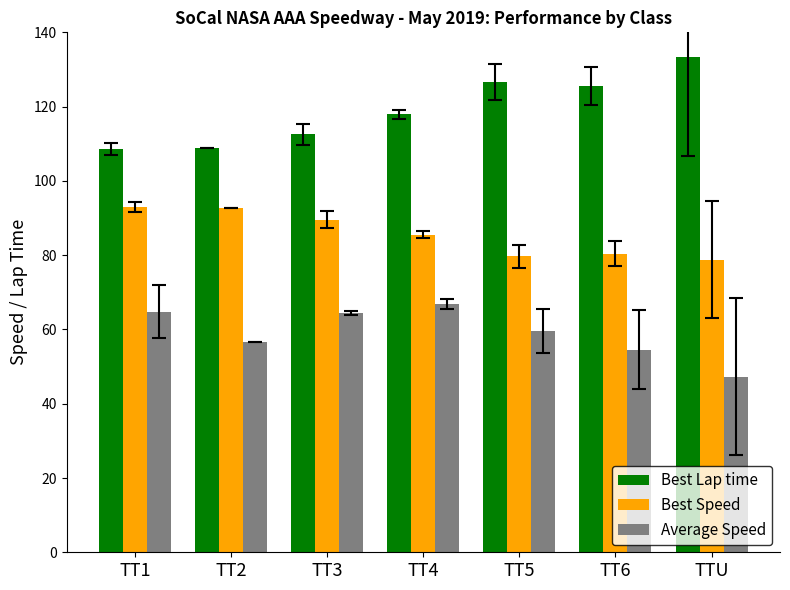

Rank the series by their average value, from highest to lowest.

Best Lap time, Best Speed, Average Speed